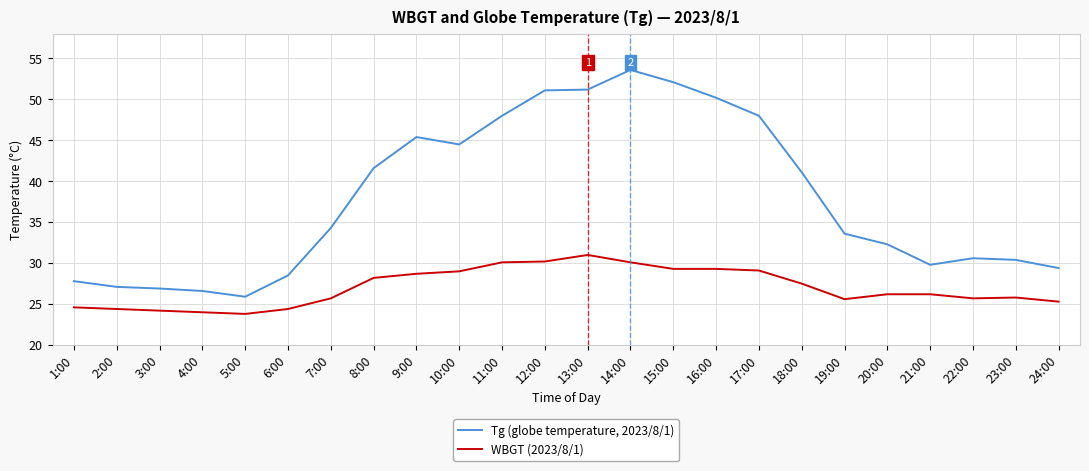

At how many categories does at least one series exceed 29?

18